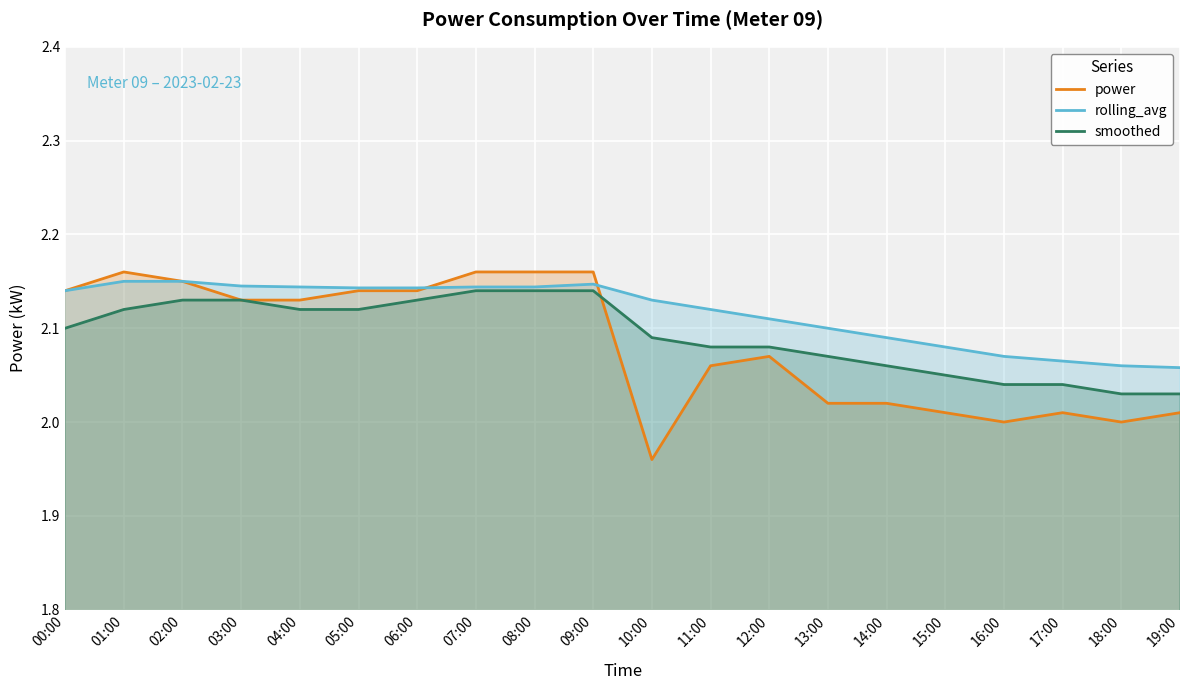

What is the difference between the maximum and minimum values in the smoothed series?

0.1